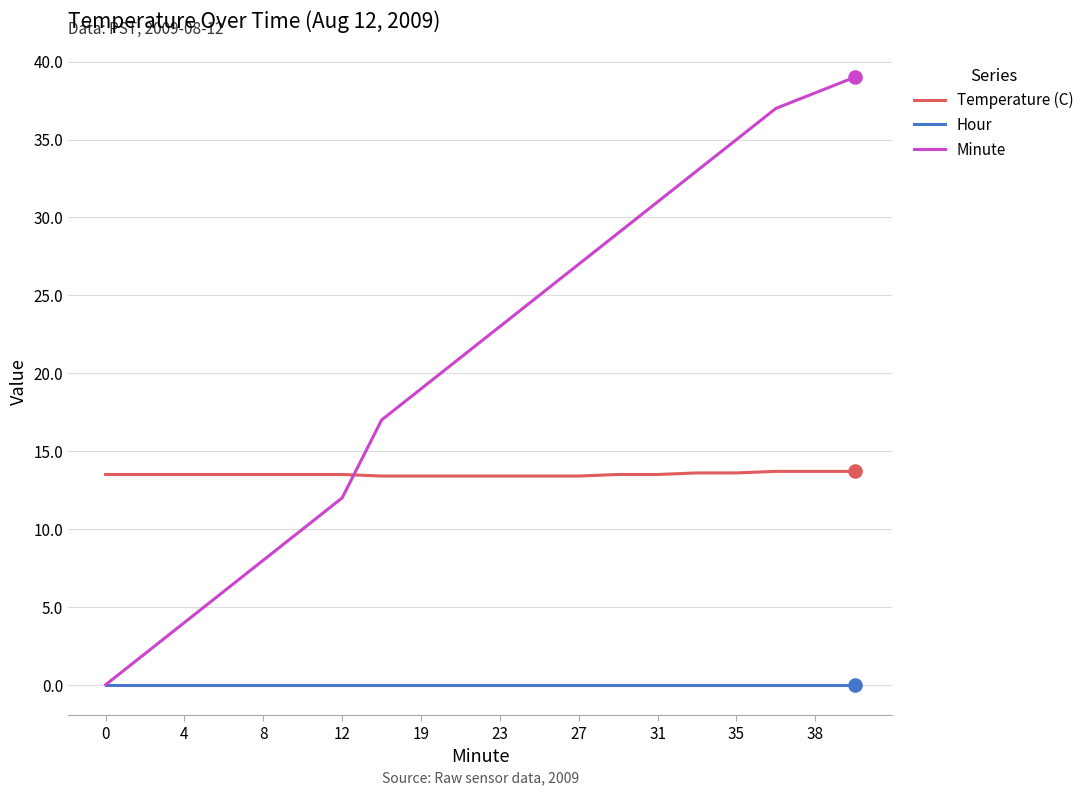

Which series has the largest range (max minus min)?

Minute